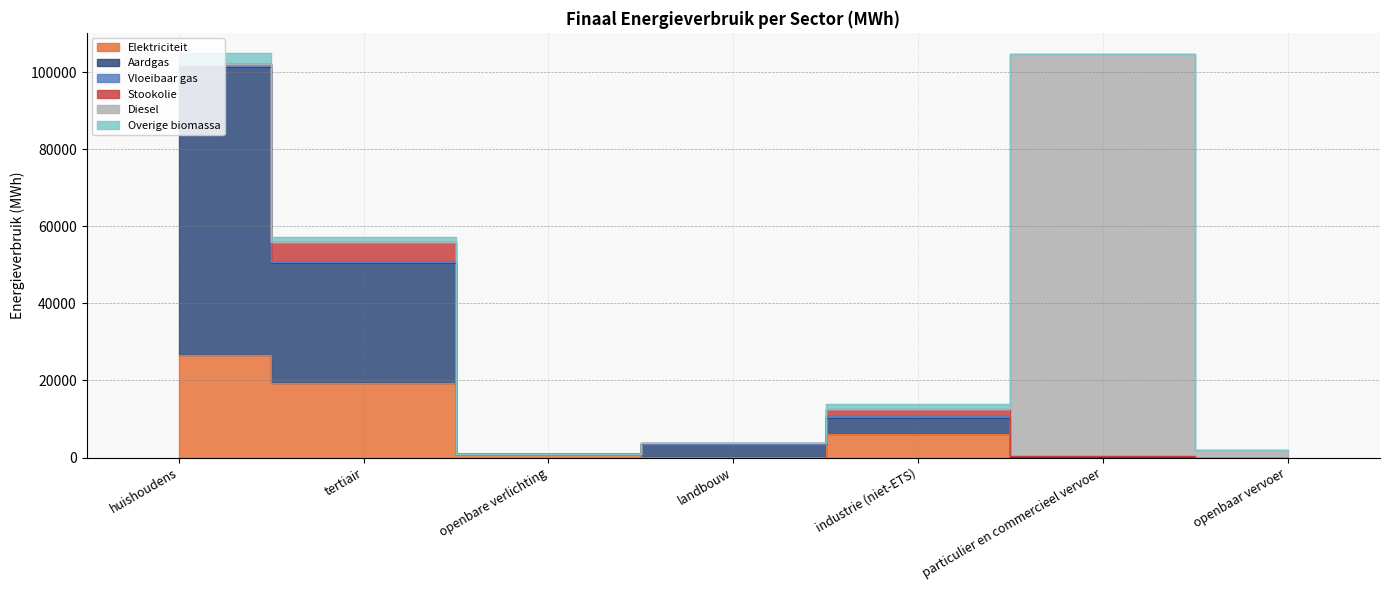

Reading left to right, transcribe all the data shown in this chart.

Elektriciteit: 26536.4	19237.2	1002.9	37.8	6094.1	33.5	0.0
Aardgas: 74766.9	31150.4	0.0	3509.7	4155.5	73.1	0.0
Vloeibaar gas: 717.4	385.3	0.0	1.0	441.1	305.6	0.0
Stookolie: 0.0	5188.6	0.0	138.1	1935.3	0.0	0.0
Diesel: 0.0	0.0	0.0	0.0	0.0	104385.8	2057.9
Overige biomassa: 2910.8	1264.3	0.0	0.0	1241.4	0.0	0.0